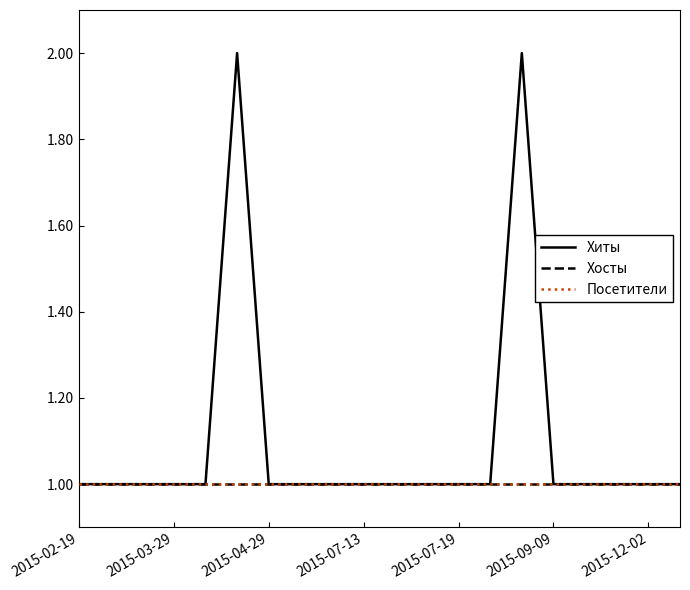

List the series in order of their peak value, lowest first.

Хосты, Посетители, Хиты